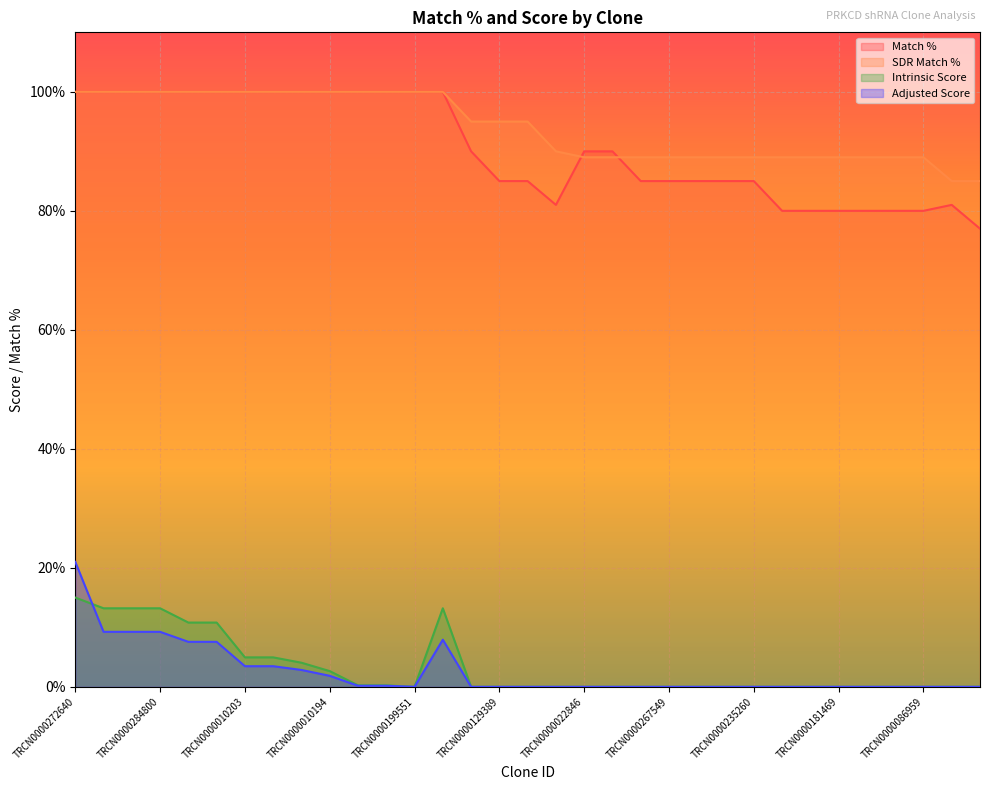

How many lines are shown in the chart?

4